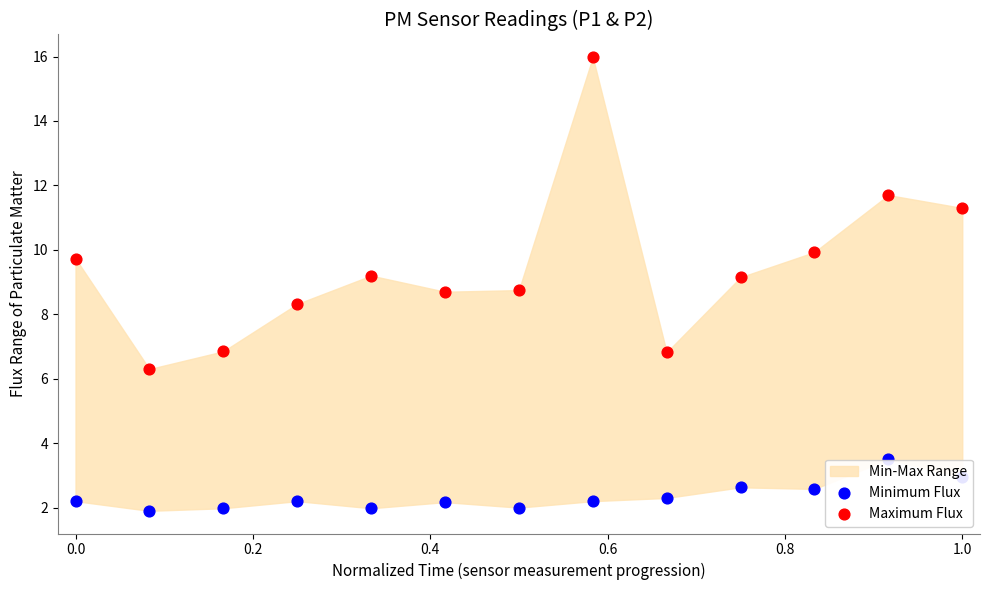

Which series has the widest spread of Y values?

Maximum Flux